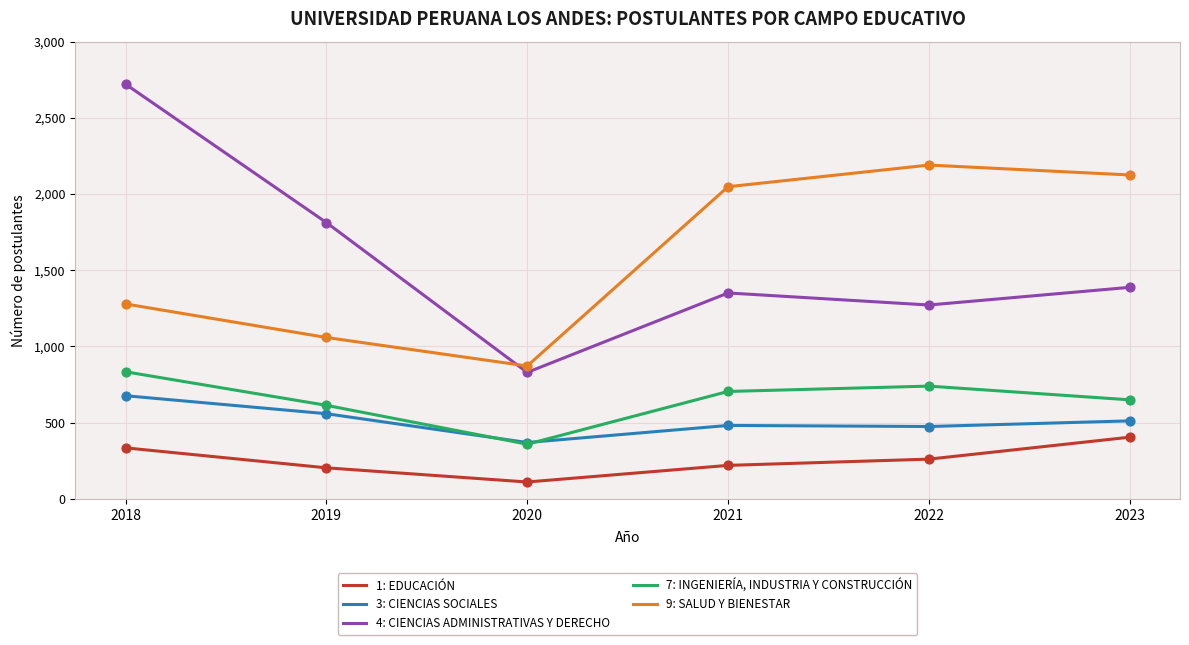

What are all the series names shown in the legend?

1: EDUCACIÓN, 3: CIENCIAS SOCIALES, 4: CIENCIAS ADMINISTRATIVAS Y DERECHO, 7: INGENIERÍA, INDUSTRIA Y CONSTRUCCIÓN, 9: SALUD Y BIENESTAR